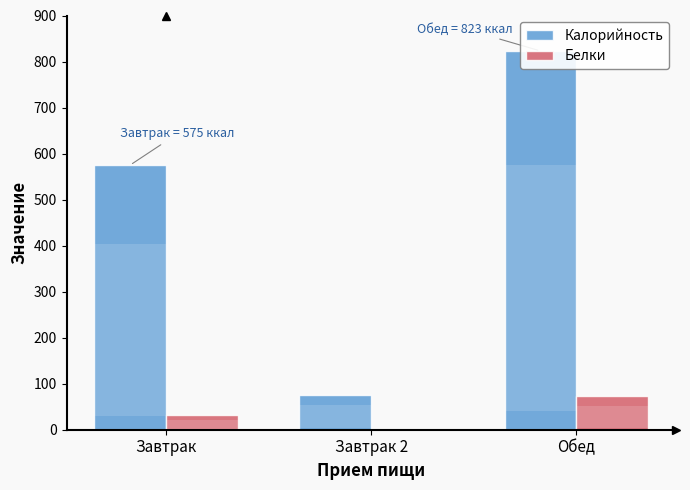

What is the value of the Белки bar at the 3rd from the left?

74